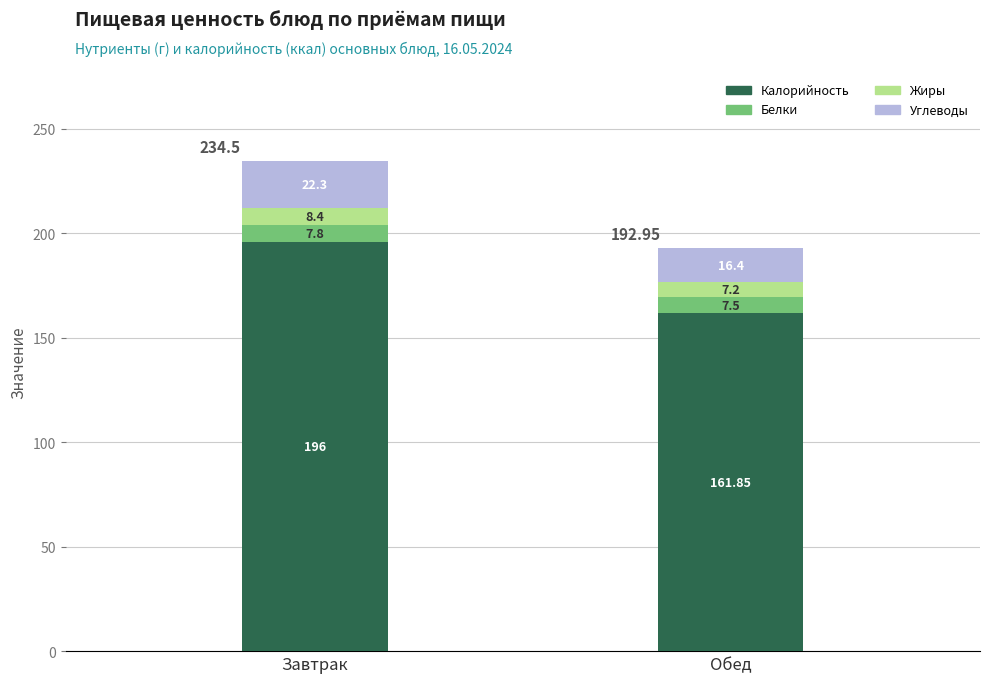

At which category is the sum across all series the highest?

Завтрак